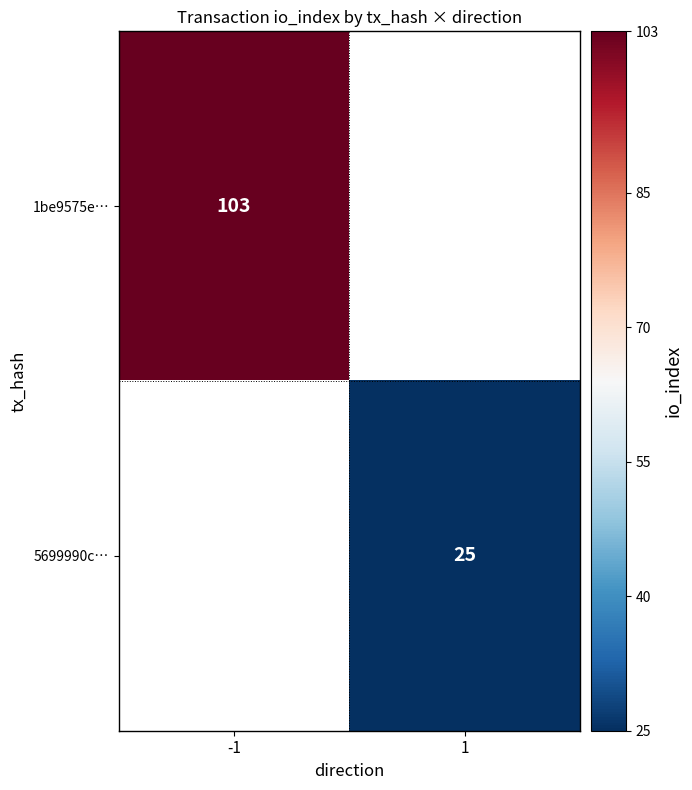

True or false: 1be9575e… has a value of 103 at -1.

True